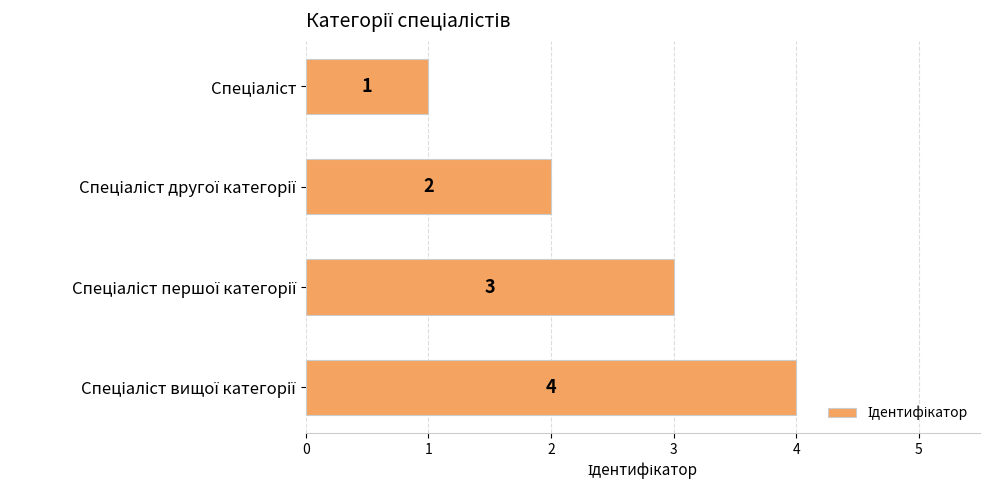

Count the values in the range 2 to 4.

3